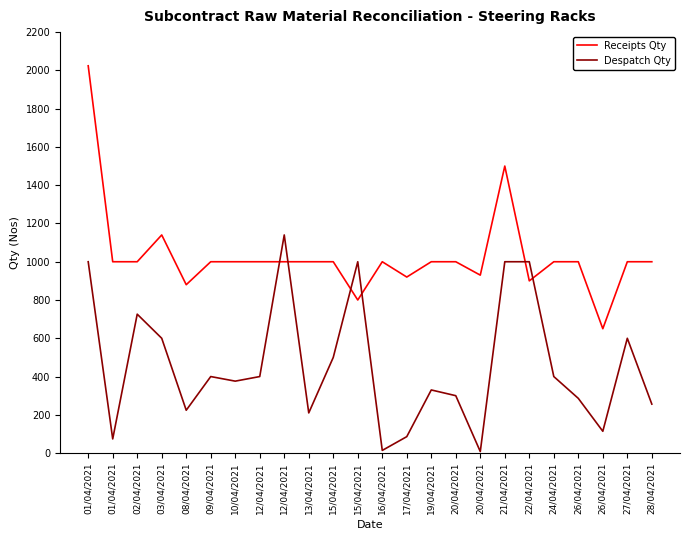

Which category has the highest value in the Receipts Qty series?

01/04/2021